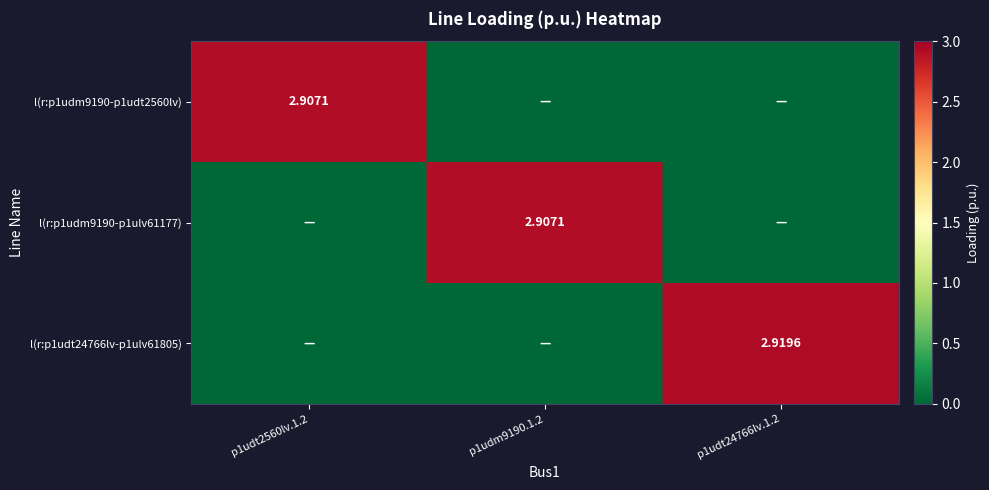

Is the value of l(r:p1udm9190-p1udt2560lv) at p1udt2560lv.1.2 greater than the value of l(r:p1udt24766lv-p1ulv61805) at p1udt24766lv.1.2?

No